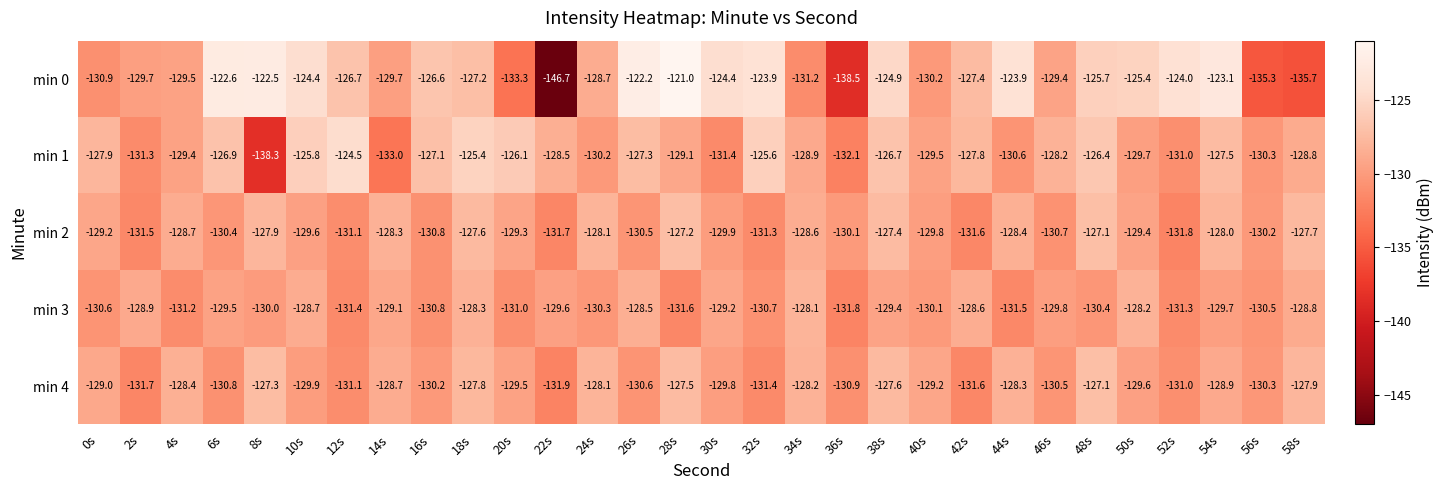

List the labels in order of min 2 value, largest first.

48s, 28s, 38s, 18s, 58s, 8s, 54s, 24s, 14s, 44s, 34s, 4s, 0s, 20s, 50s, 10s, 40s, 30s, 36s, 56s, 6s, 26s, 46s, 16s, 12s, 32s, 2s, 42s, 22s, 52s